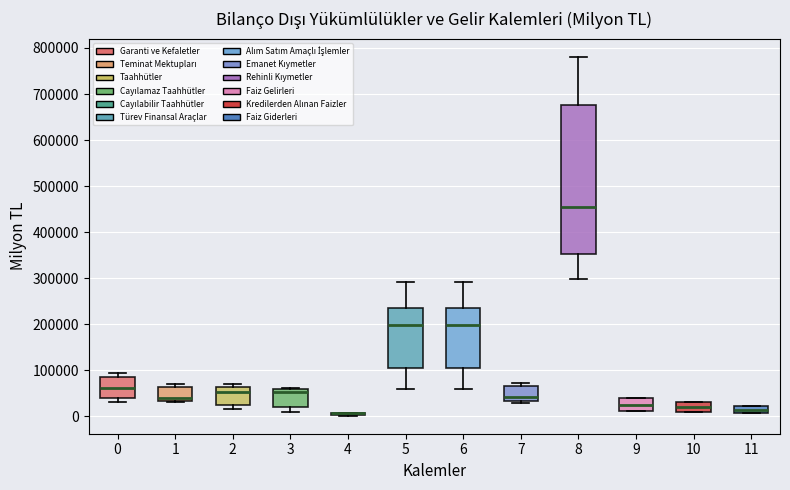

Reading left to right, read every box against the y-axis: the position of its median line, the range the box covers, and the ends of its whiskers. The values are not printed on the chart, so give them approximately, as read against the axis.

0: median 60000, box 40000 to 80000, whiskers 30000 to 90000
1: median 40000, box 30000 to 60000, whiskers 30000 to 70000
2: median 50000, box 20000 to 60000, whiskers 20000 (just below the box's lower edge) to 70000
3: median 50000, box 20000 to 60000, whiskers 10000 to 60000 (just above the box's upper edge)
4: box collapsed to a line at 10000, whiskers 0 to 10000
5: median 200000, box 110000 to 240000, whiskers 60000 to 290000
6: median 200000, box 110000 to 240000, whiskers 60000 to 290000
7: median 40000, box 30000 to 60000, whiskers 30000 (just below the box's lower edge) to 70000
8: median 450000, box 350000 to 680000, whiskers 300000 to 780000
9: median 20000, box 10000 to 40000, whiskers 10000 to 40000
10: median 20000, box 10000 to 30000, whiskers 10000 to 30000
11: median 10000 (inside the box), box 10000 to 20000, whiskers 10000 to 20000